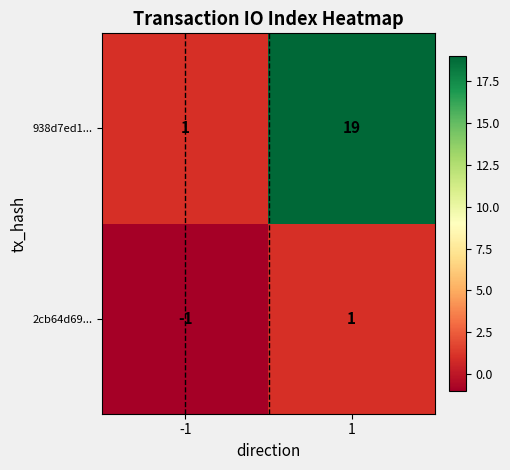

Between -1 and 1, which series saw the biggest shift?

938d7ed1...